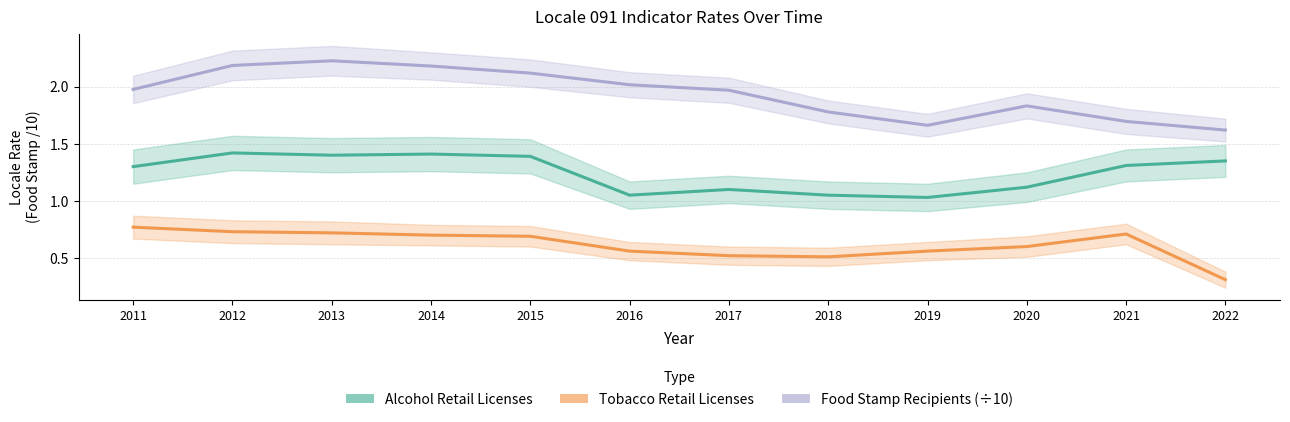

Between 2015 and 2017, which series saw the biggest shift?

Alcohol Retail Licenses